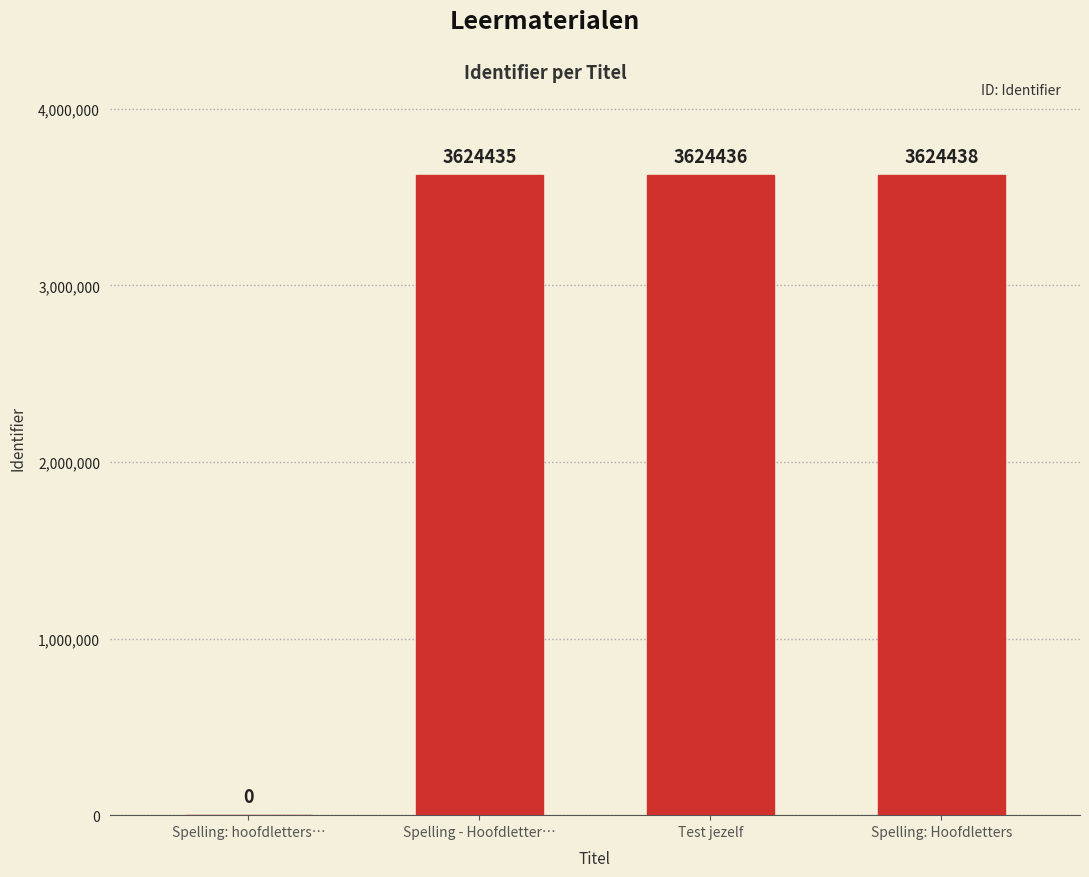

What is the sum of the values at Spelling - Hoofdletter… and Spelling: hoofdletters…?

3624435